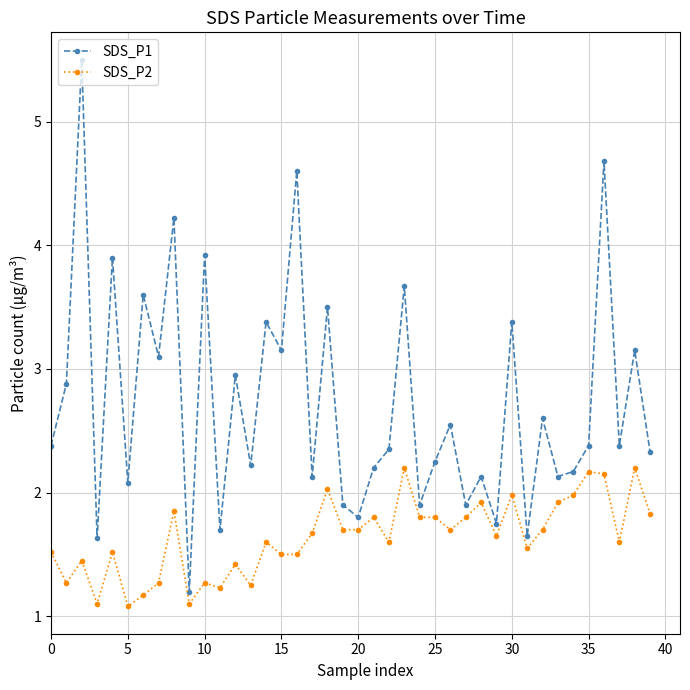

Which series has the largest total across all categories?

SDS_P1